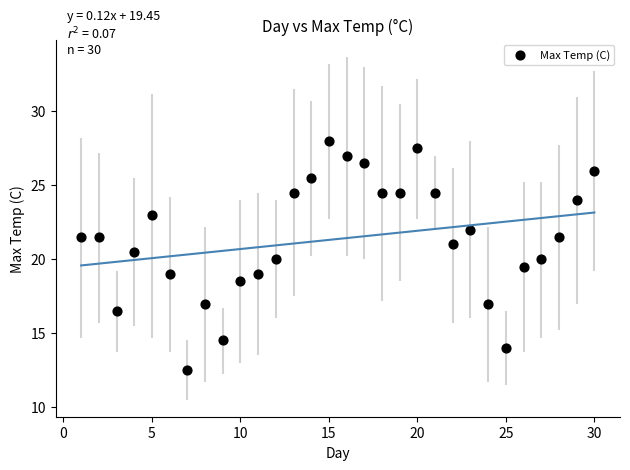

What is the range of Y values (max minus min)?

15.5